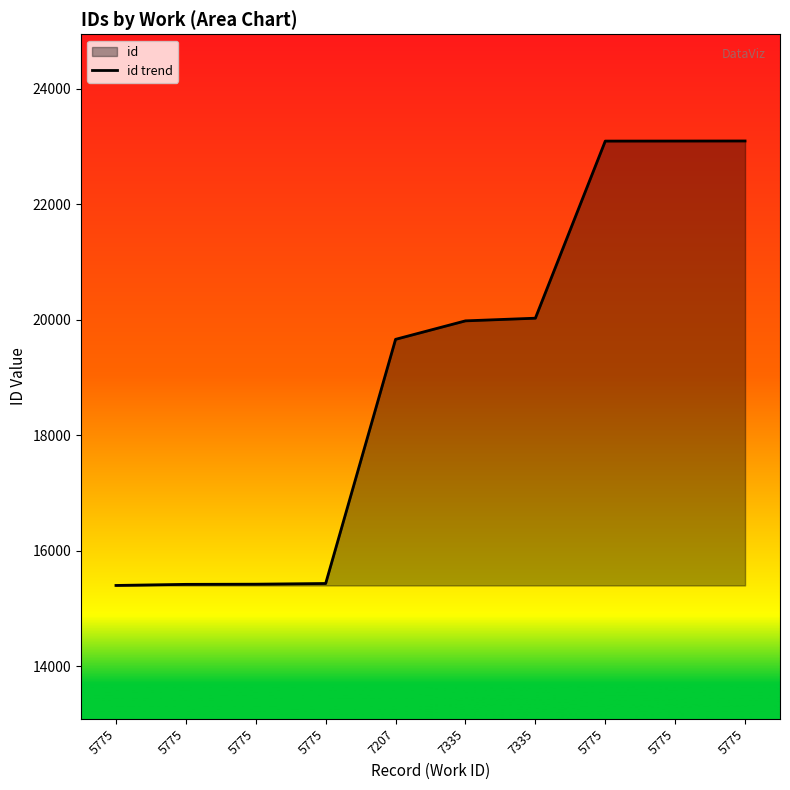

What is the sum of the values at 5775 and 7335?

43119